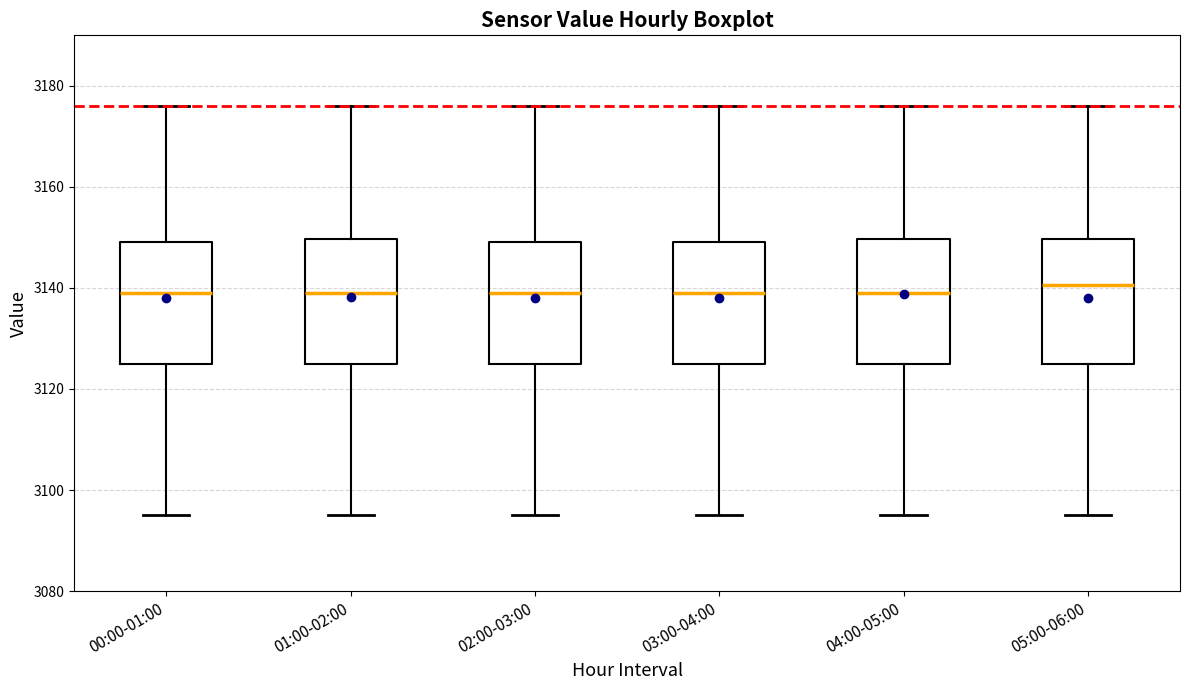

Reading left to right, transcribe this box plot: for each box, give where its median line is, the range the box spans, and where its two whiskers end, as read against the y-axis. The values are not printed on the chart, so give them approximately, as read against the axis.

00:00-01:00: median 3140, box 3126 to 3150, whiskers 3096 to 3176
01:00-02:00: median 3140, box 3126 to 3150, whiskers 3096 to 3176
02:00-03:00: median 3140, box 3126 to 3150, whiskers 3096 to 3176
03:00-04:00: median 3140, box 3126 to 3150, whiskers 3096 to 3176
04:00-05:00: median 3140, box 3126 to 3150, whiskers 3096 to 3176
05:00-06:00: median 3140, box 3126 to 3150, whiskers 3096 to 3176